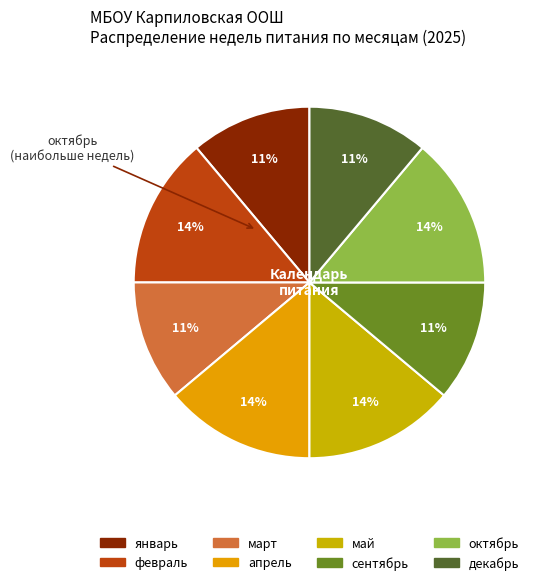

How many slices are in this pie chart?

8